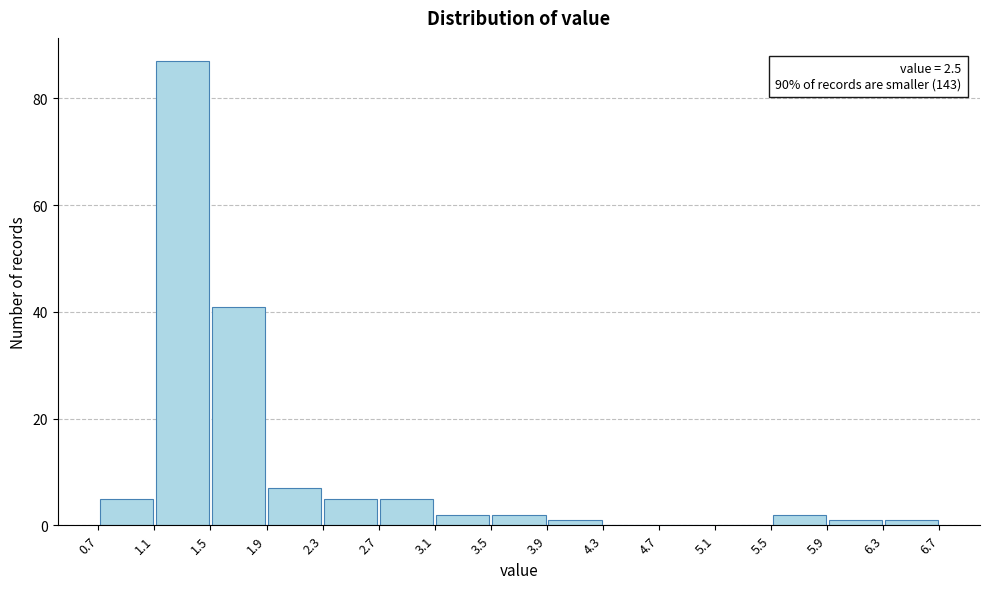

Which range on the x-axis has the tallest bar?

1.1 to 1.5